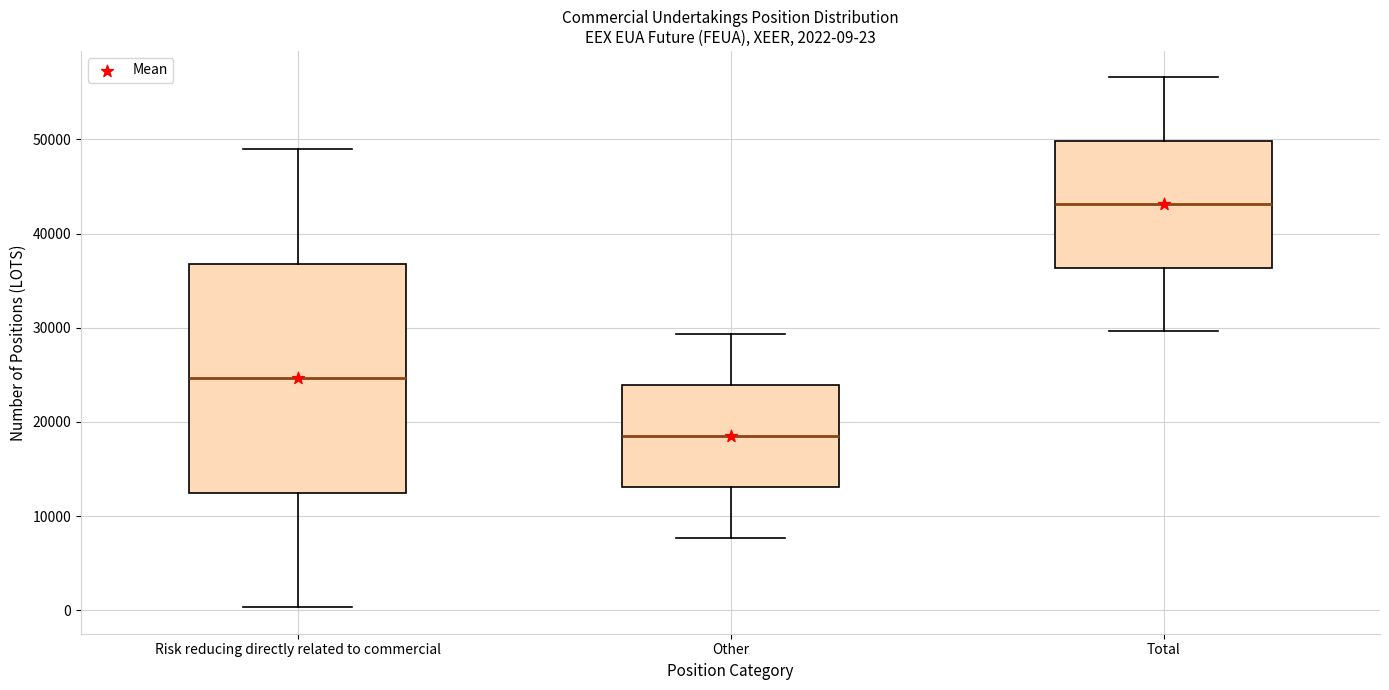

Which box is the tallest, from its lower edge to its upper edge?

Risk reducing directly related to commercial